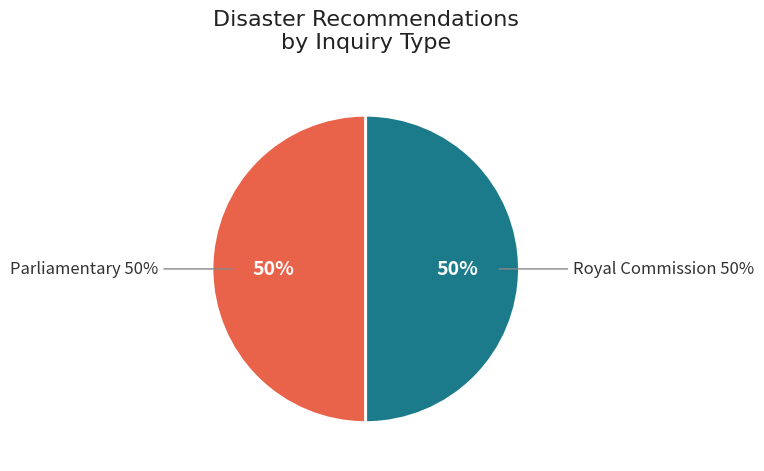

Does Parliamentary account for over 50% of the chart?

No